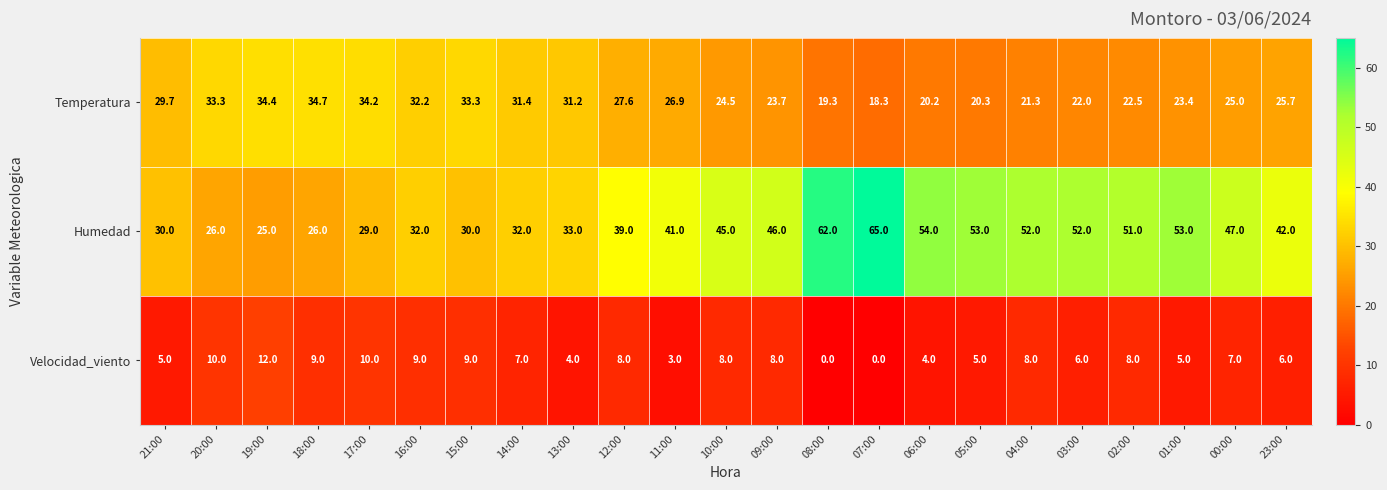

Where is Temperatura nearest to the value 26?

23:00